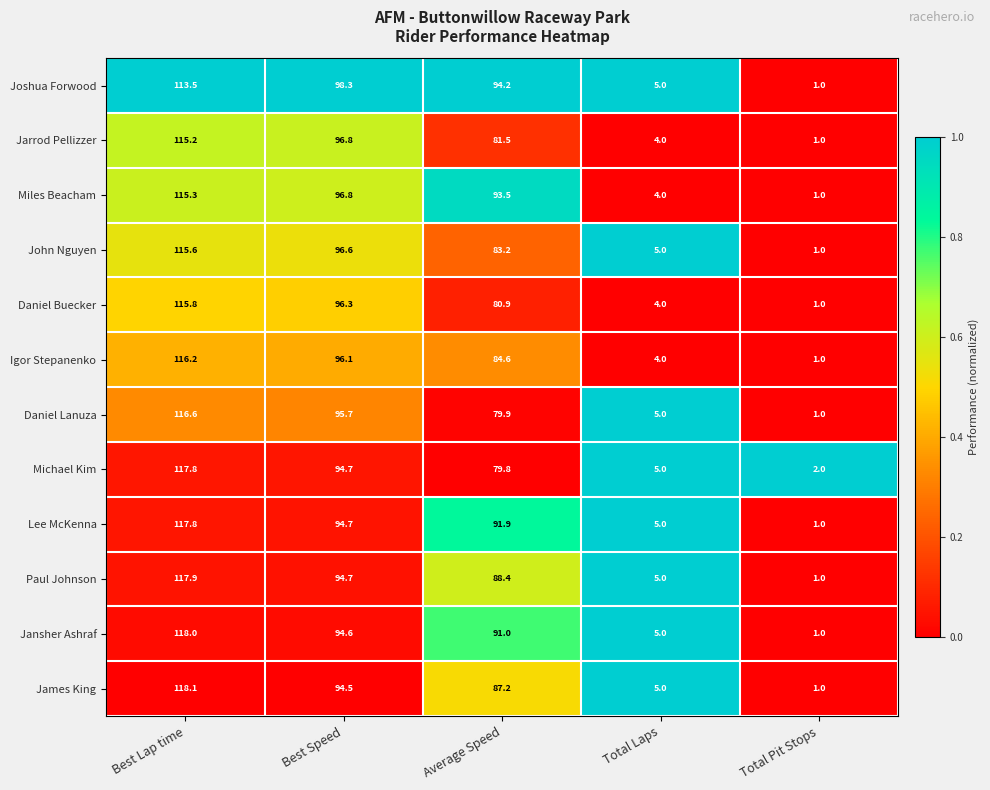

Which series has the largest total across all categories?

Joshua Forwood